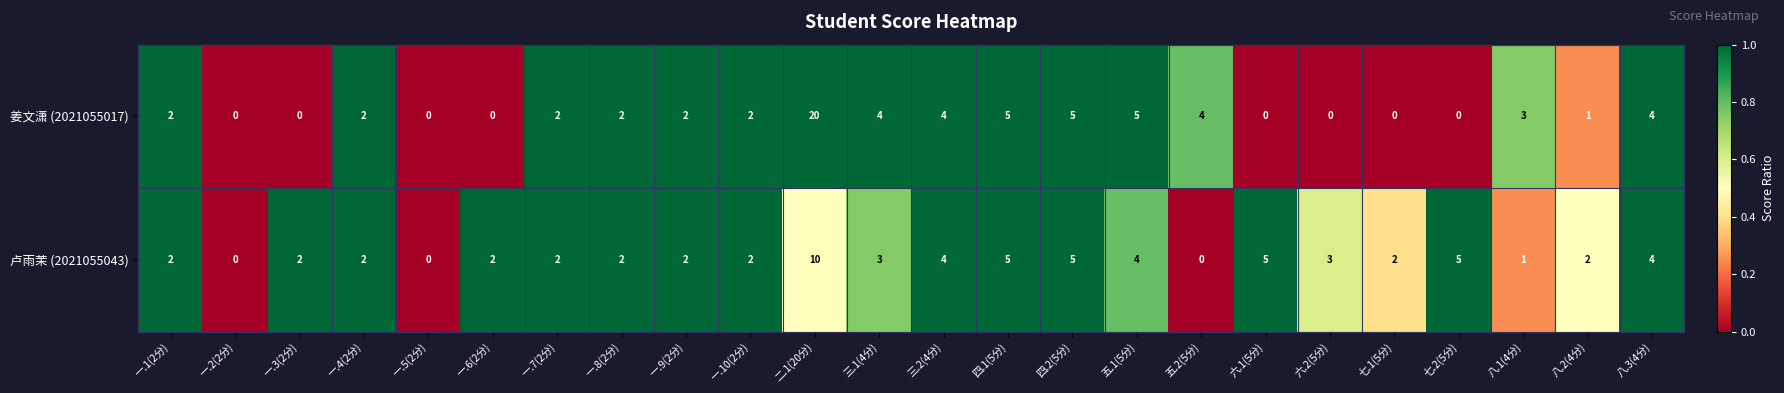

The value of 姜文潇 (2021055017) at 一.6(2分) is 0. True or false?

True